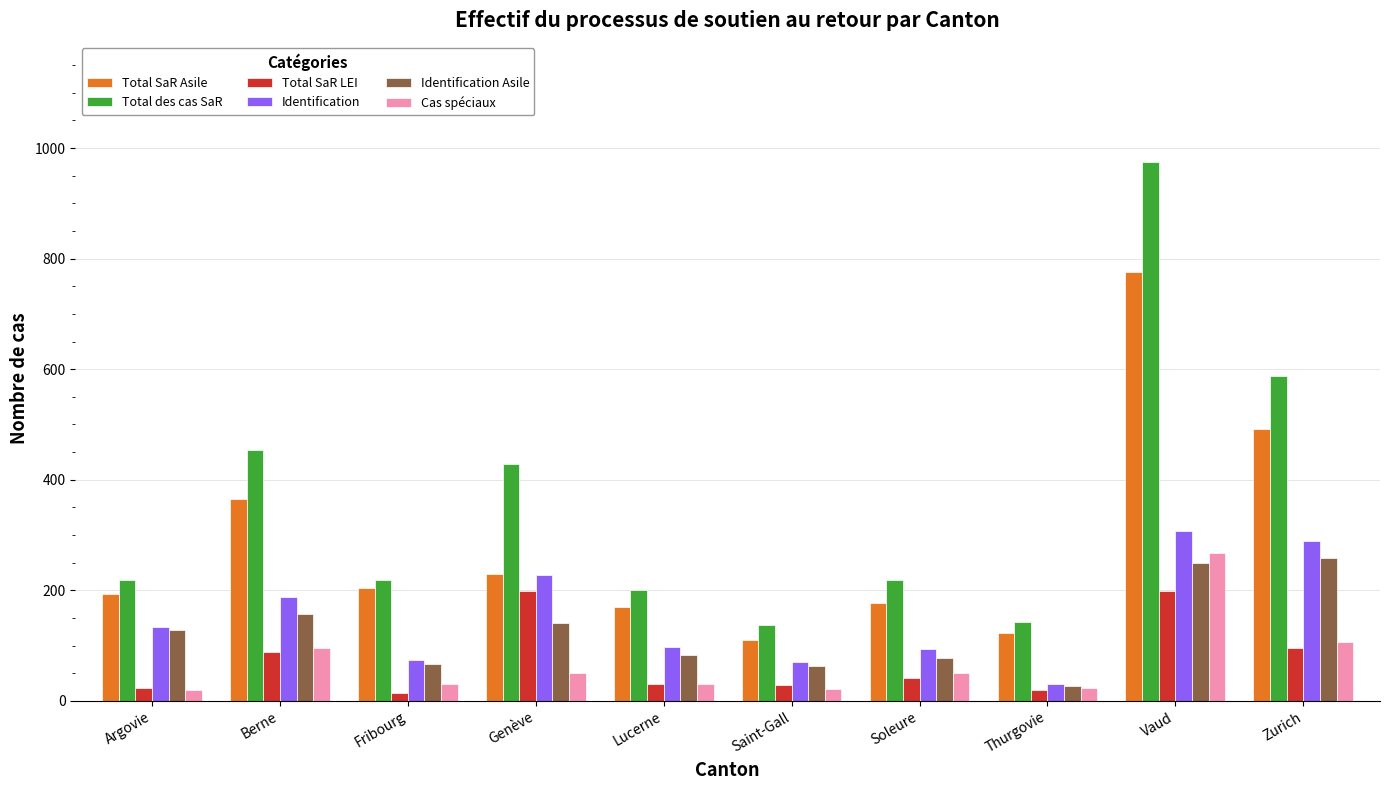

True or false: Cas spéciaux has a value of 164 at Berne.

False